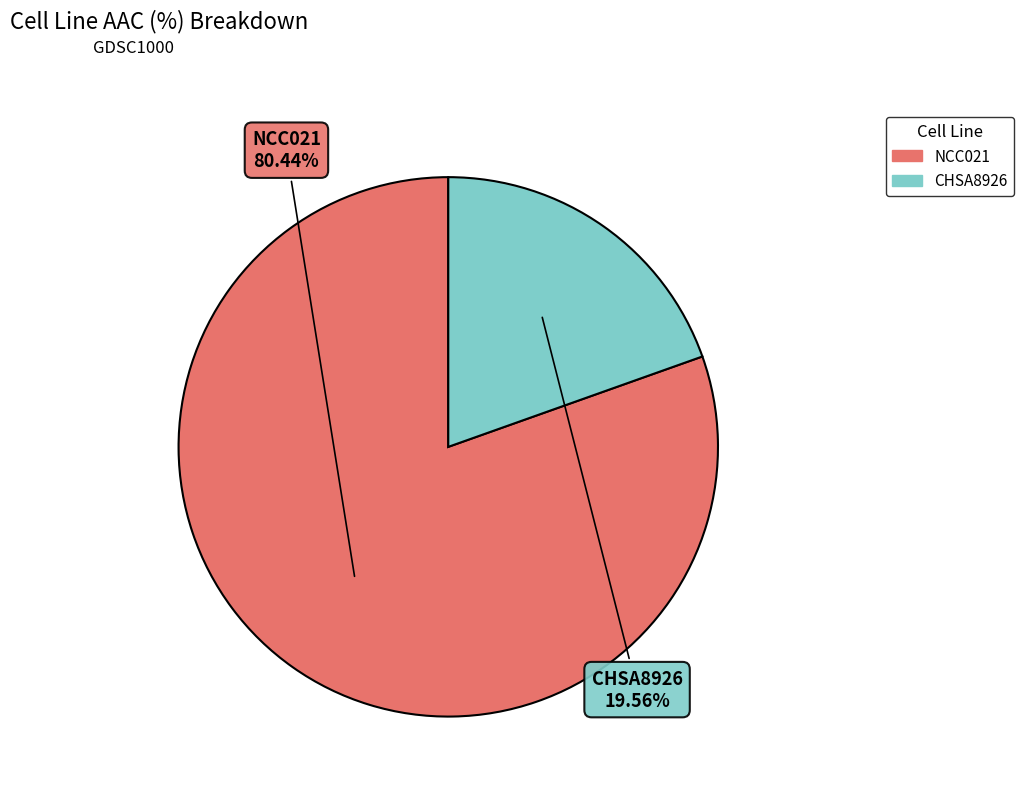

Is CHSA8926 the majority of the pie?

No